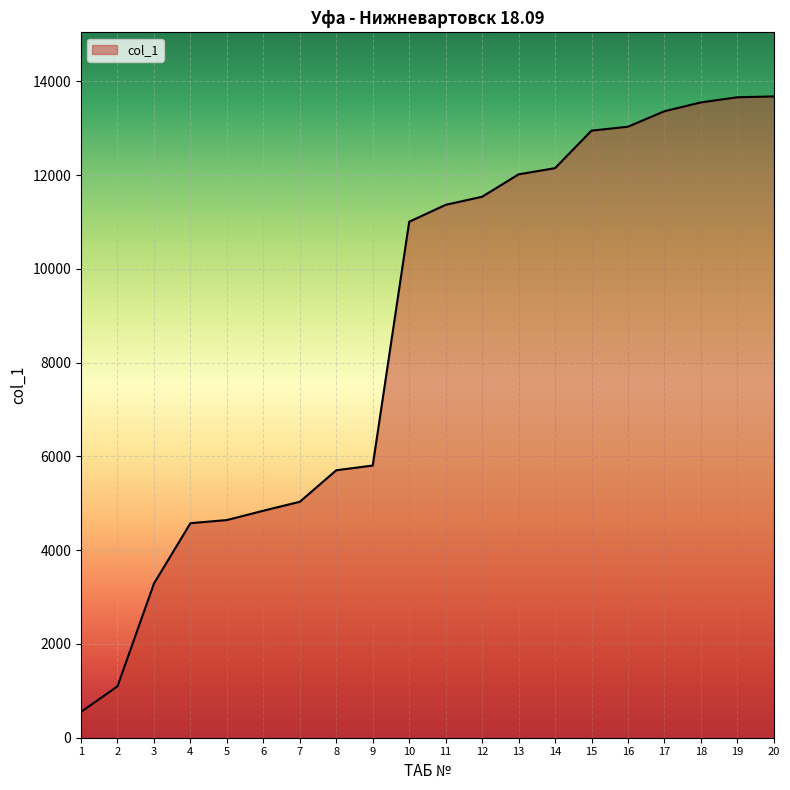

What is the approximate value at 11, to the nearest 10?

11370